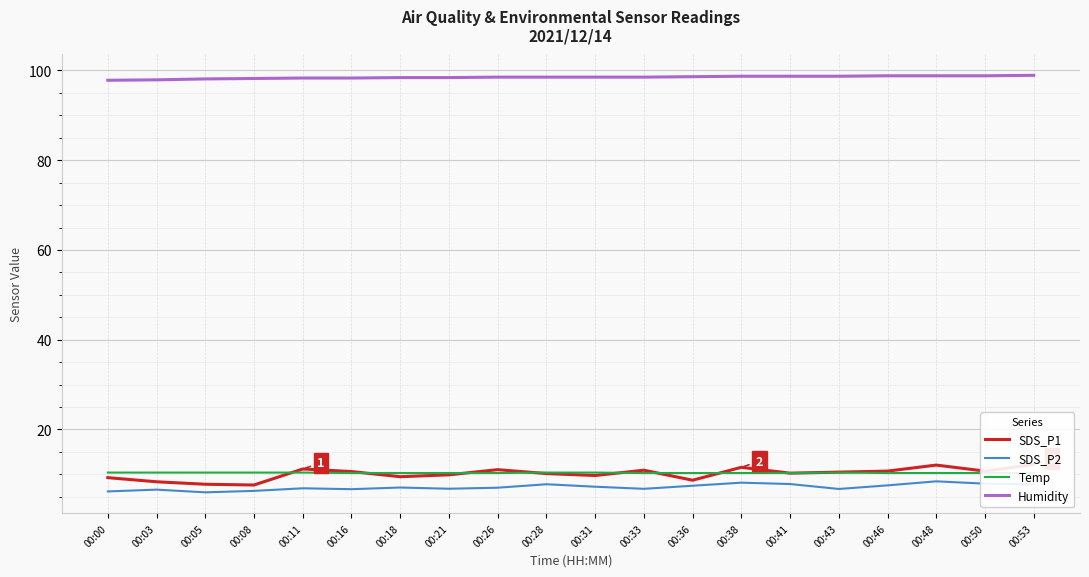

At 00:41, list the series in order from smallest to largest.

SDS_P2, SDS_P1, Temp, Humidity